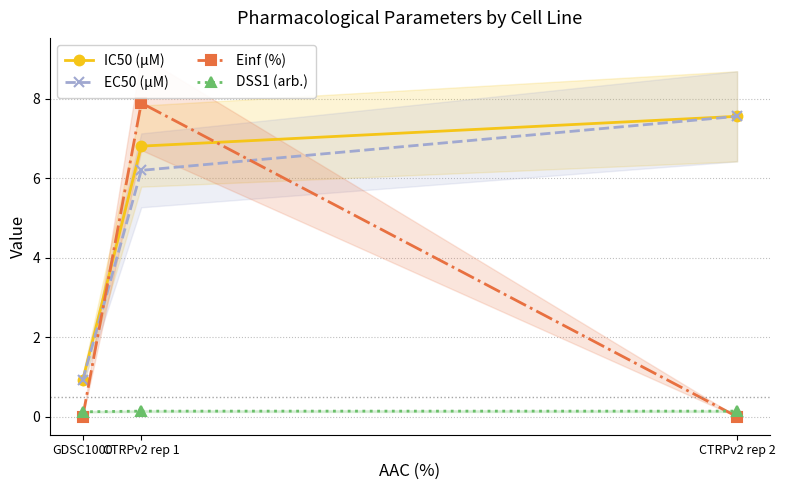

Which series has the largest total across all categories?

IC50 (µM)